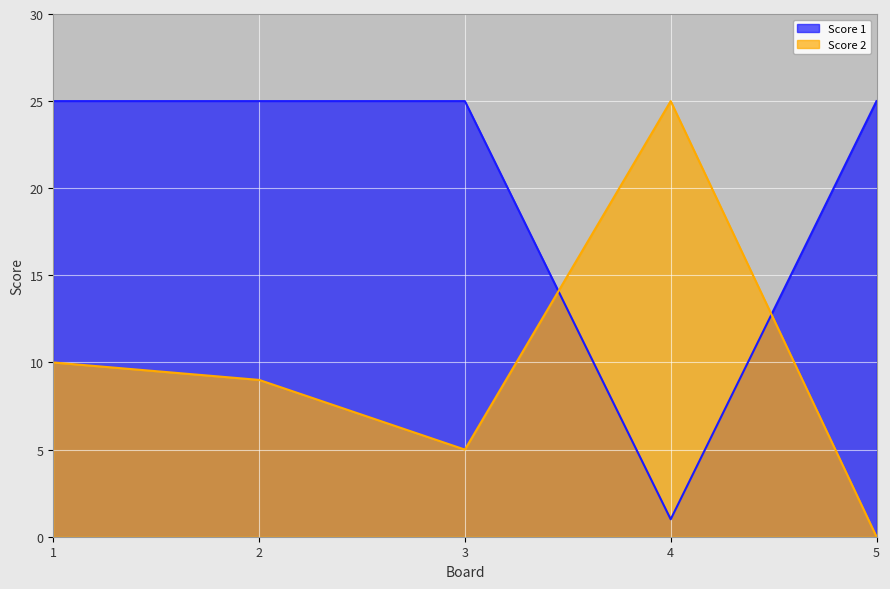

What is the spread (max minus min) of values at 4?

24